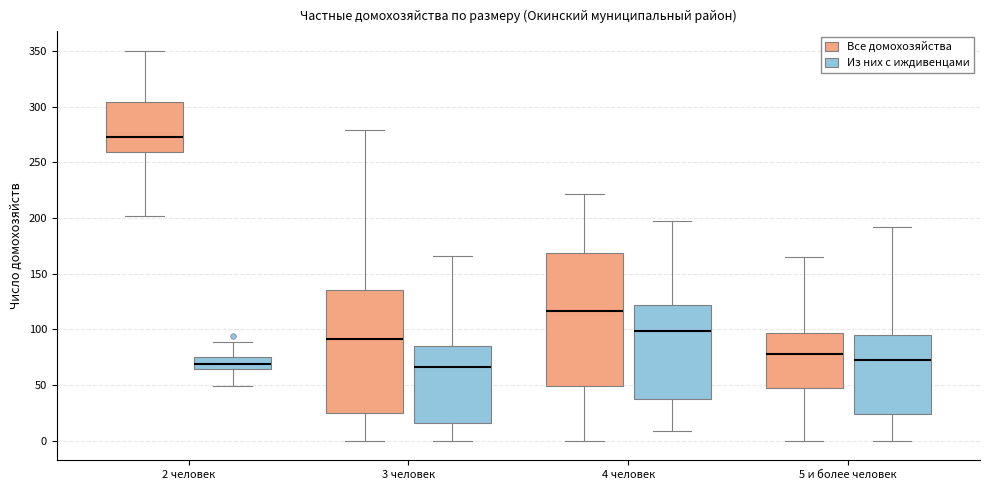

Where does the lower whisker of the box for 3 человек (Все домохозяйства) end on the y-axis? The values are not printed on the chart, so give them approximately, as read against the axis.

0